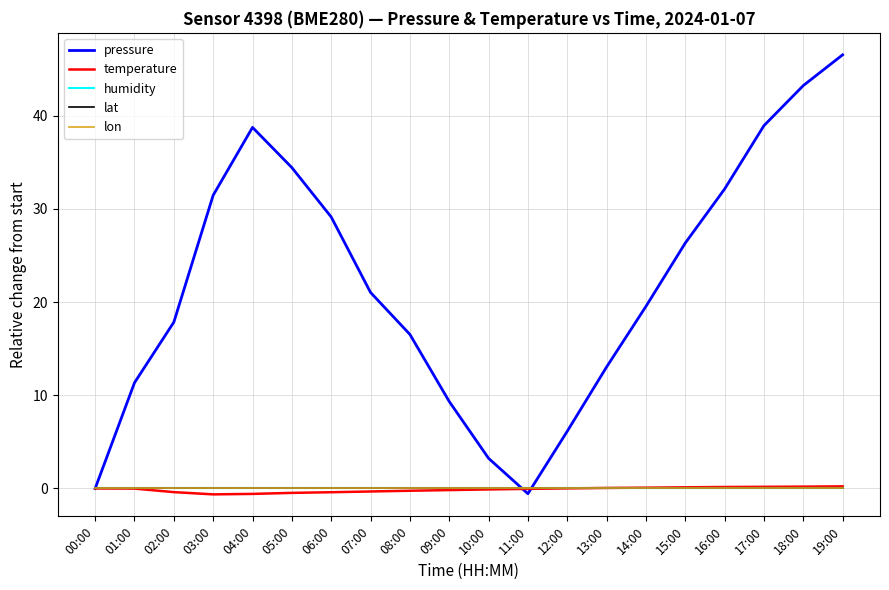

What position from the right is 18:00?

2